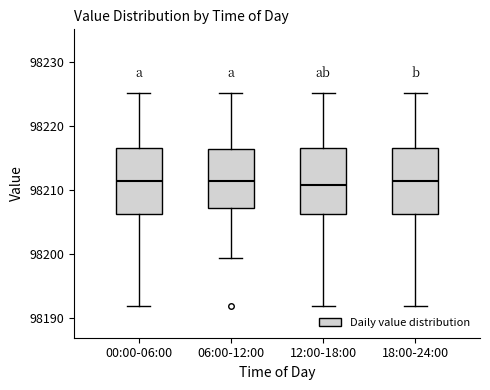

Reading left to right, transcribe this box plot: for each box, give where its median line is, the range the box spans, and where its two whiskers end, as read against the y-axis. The values are not printed on the chart, so give them approximately, as read against the axis.

00:00-06:00: median 98211, box 98206 to 98217, whiskers 98192 to 98225
06:00-12:00: median 98211, box 98207 to 98216, whiskers 98199 to 98225
12:00-18:00: median 98211, box 98206 to 98216, whiskers 98192 to 98225
18:00-24:00: median 98211, box 98206 to 98217, whiskers 98192 to 98225